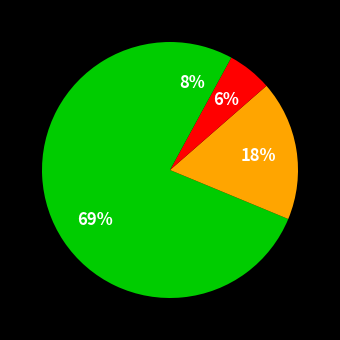

How many segments does this pie chart have?

4